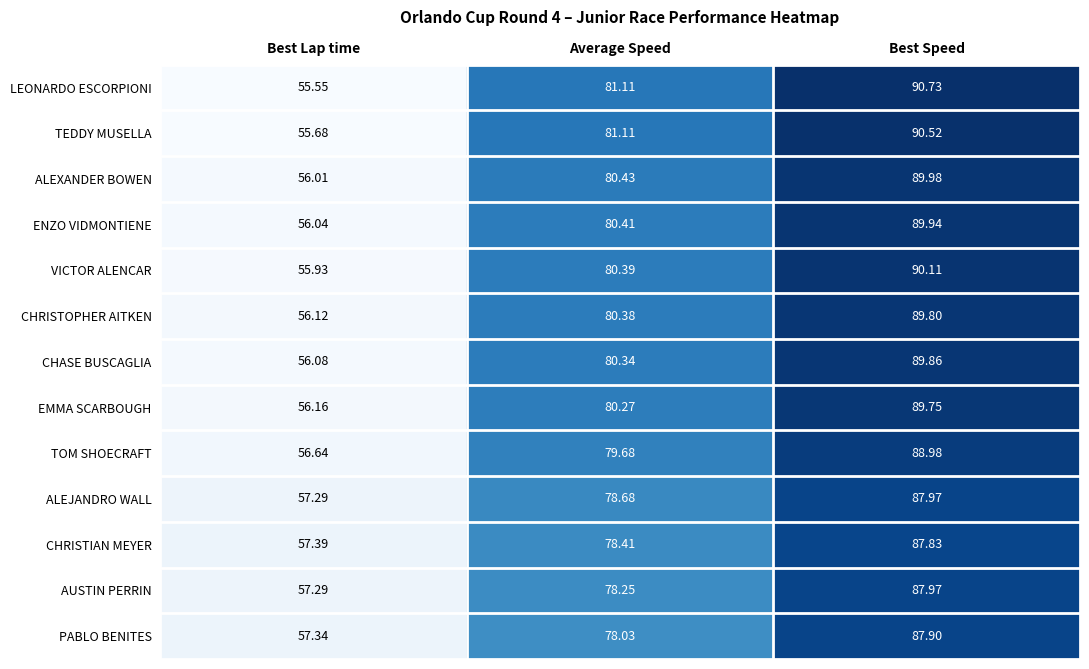

Is the value of ENZO VIDMONTIENE at Best Lap time greater than the value of CHRISTIAN MEYER at Best Speed?

No